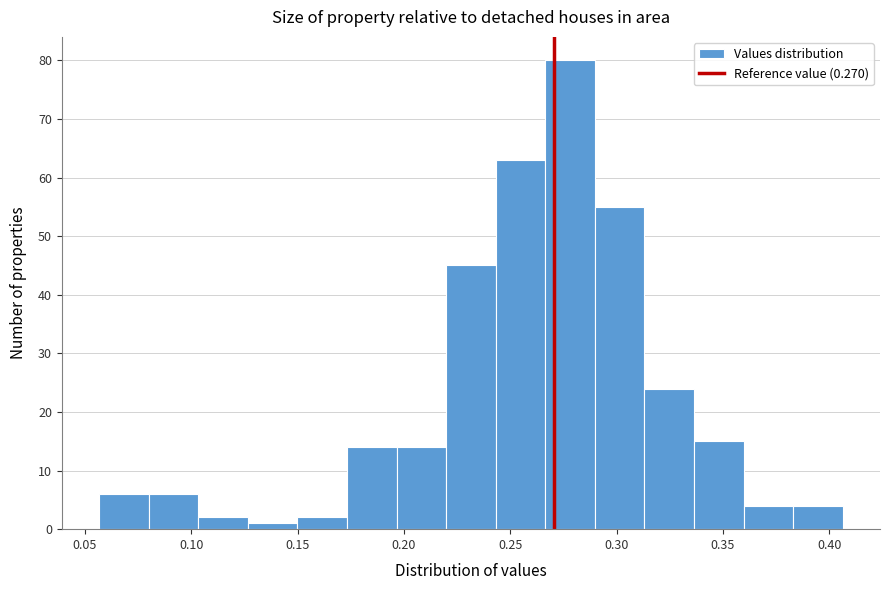

How tall is the bar that spans 0.360 to 0.385 on the x-axis? Neither the bar edges nor the heights are printed on the chart, so give them approximately, as read against the axes.

4